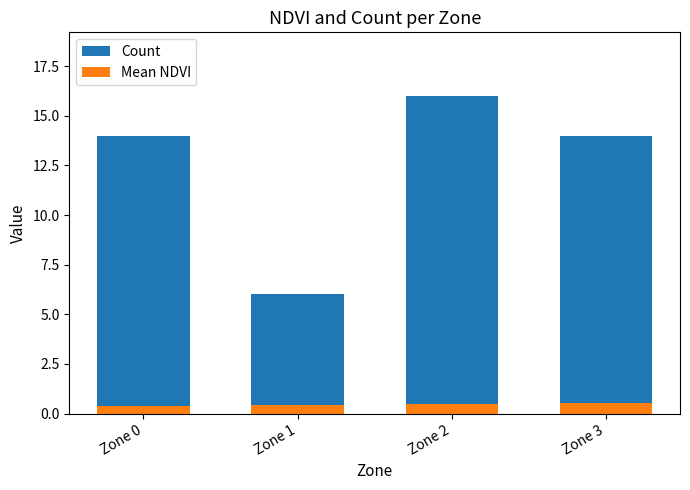

What is the difference between the Mean NDVI values at Zone 2 and Zone 0?

0.1